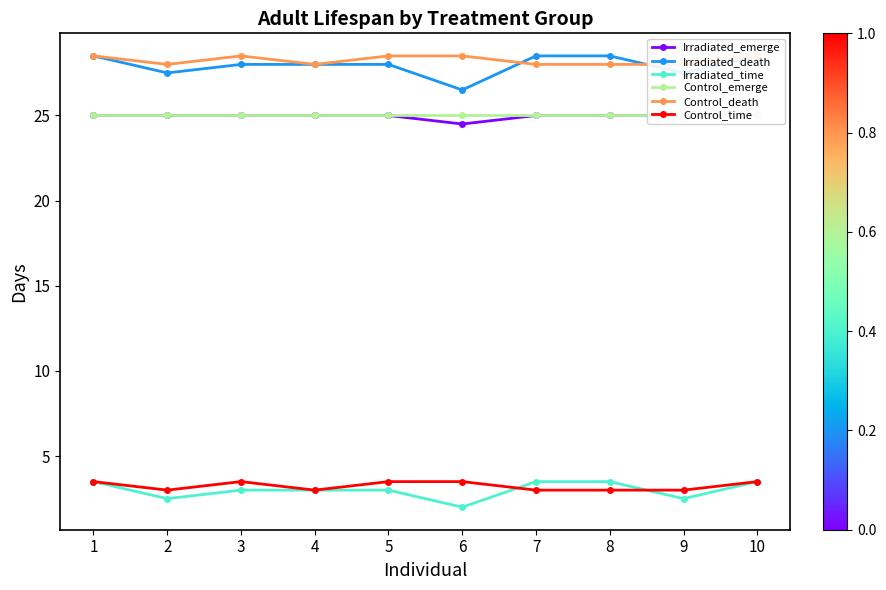

True or false: Control_death has a value of 28.0 at 9.

True